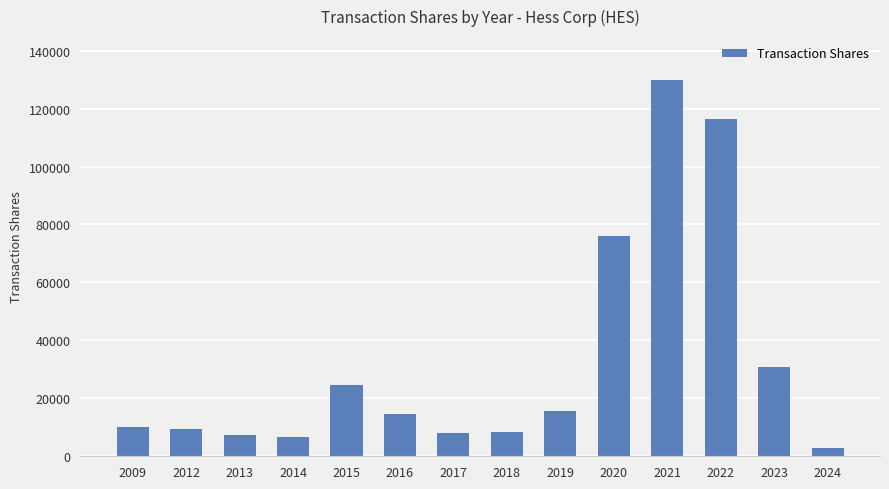

What is the sum of the values at 2023 and 2012?

40509